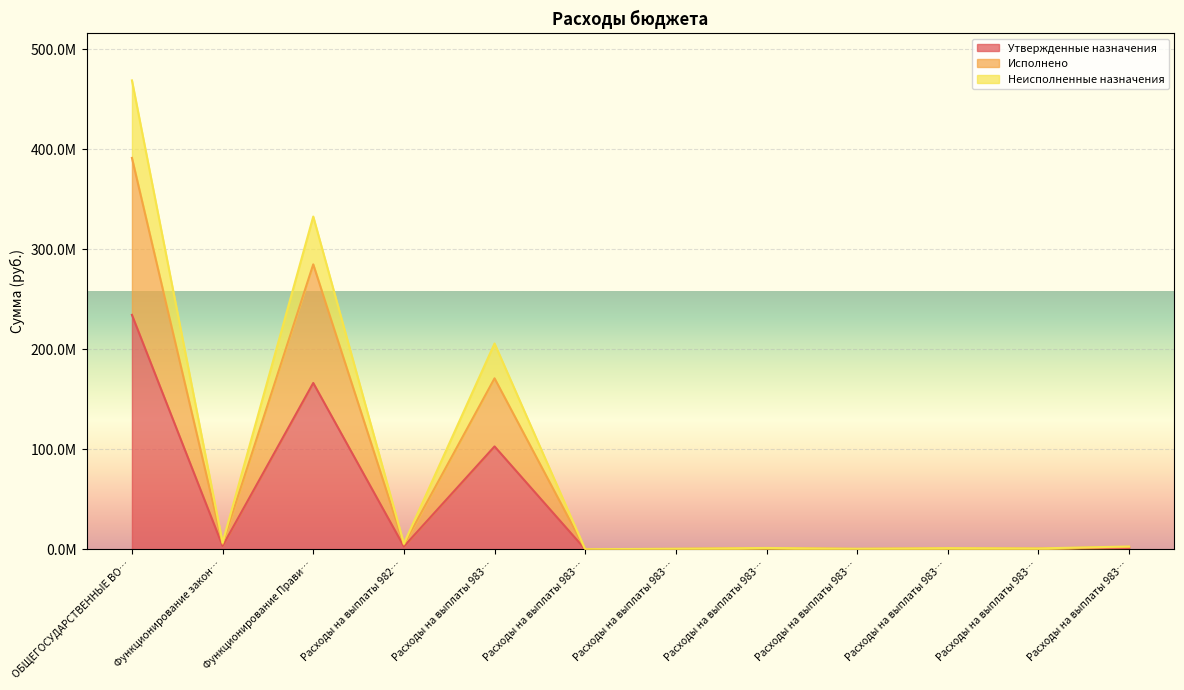

True or false: Исполнено and Утвержденные назначения cross at least once.

False